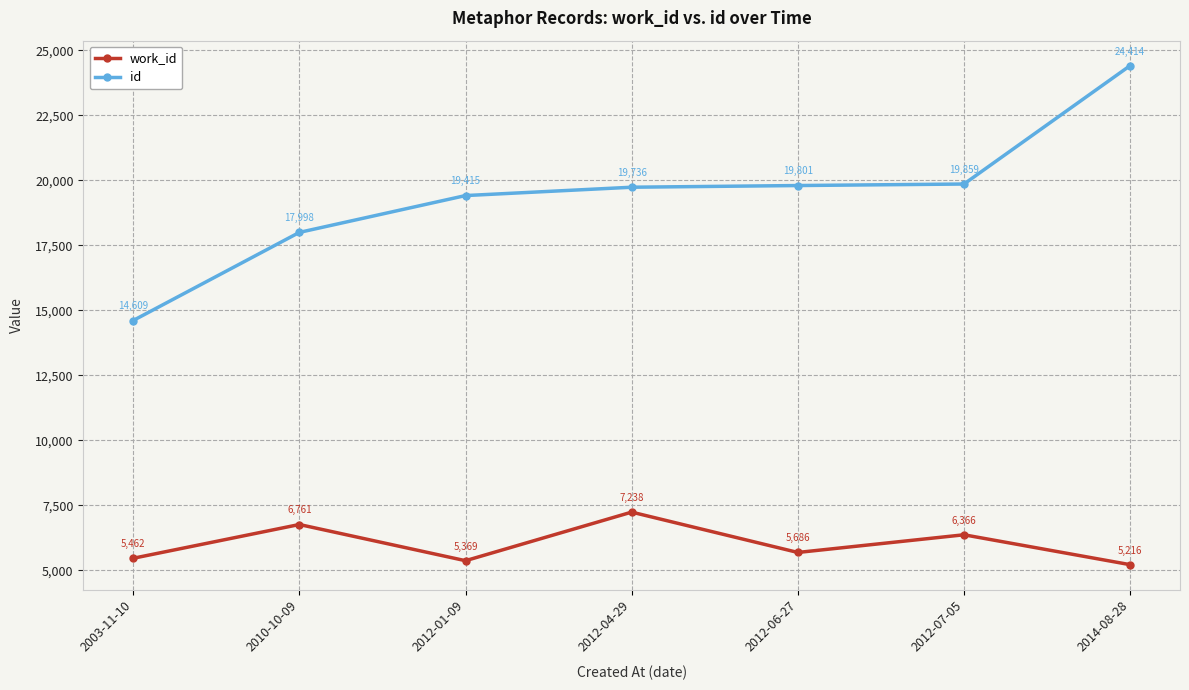

What position from the right is 2003-11-10?

7